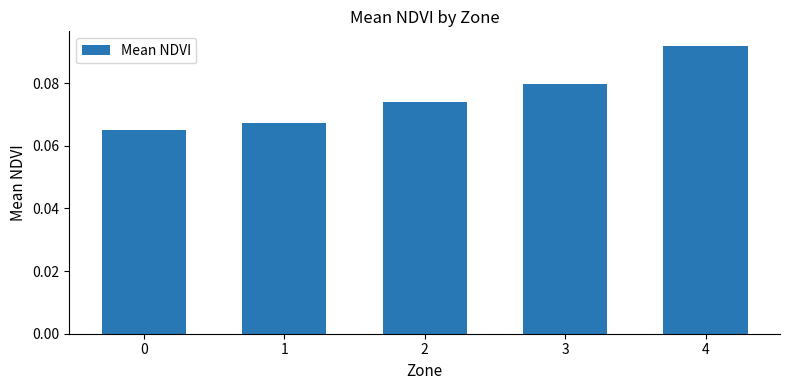

Which label corresponds to the largest value in the chart?

4